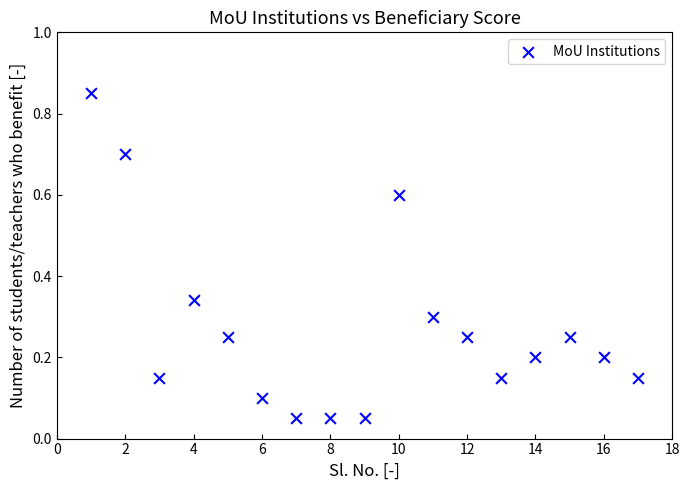

What is the range of X values (max minus min)?

16.0